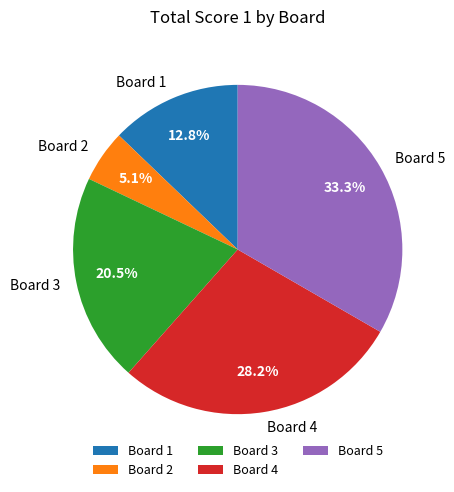

To the nearest percent, what percentage of the pie is Board 5?

33%